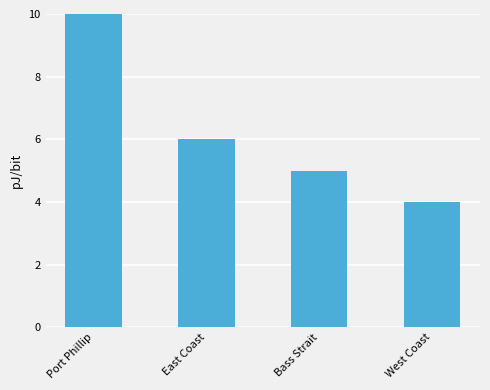

The value at Bass Strait is 2. True or false?

False